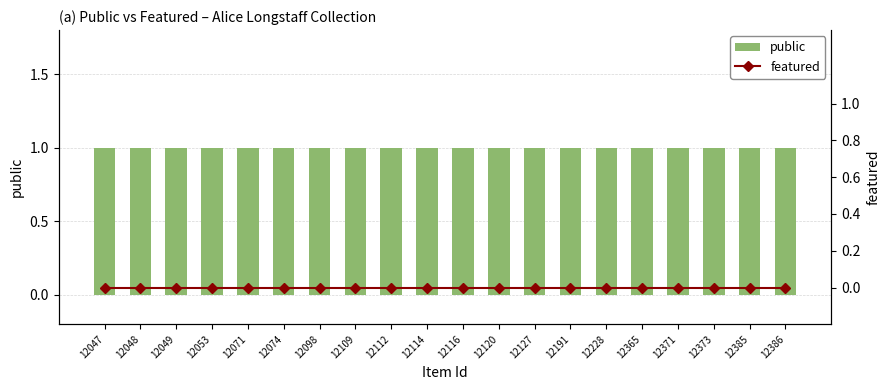

At how many categories does at least one series exceed 0?

20